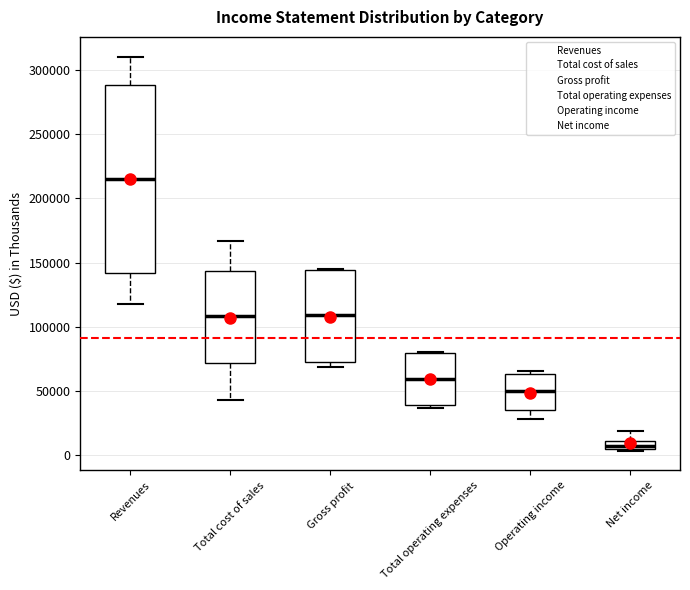

Which box's median line is the highest?

Revenues